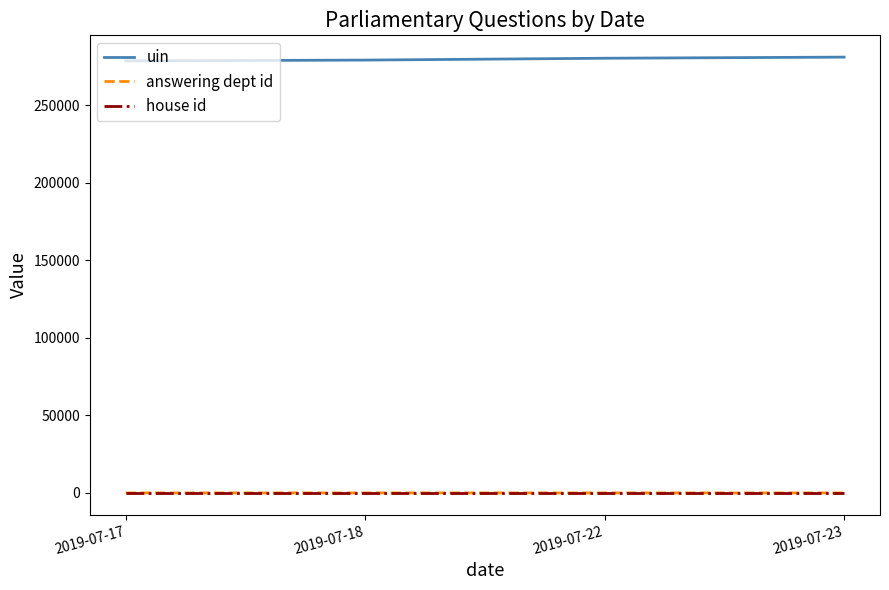

Which series has the largest total across all categories?

uin